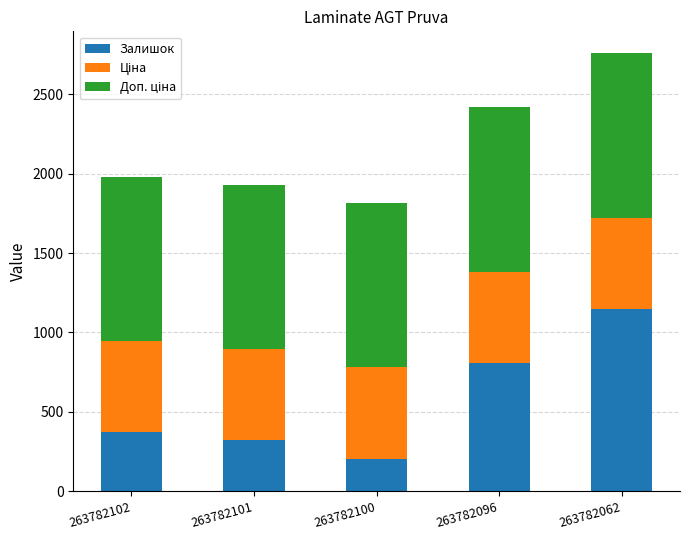

Reading left to right, list the values for the Залишок series.

263782102=372.0	263782101=322.0	263782100=207.0	263782096=810.0	263782062=1148.0